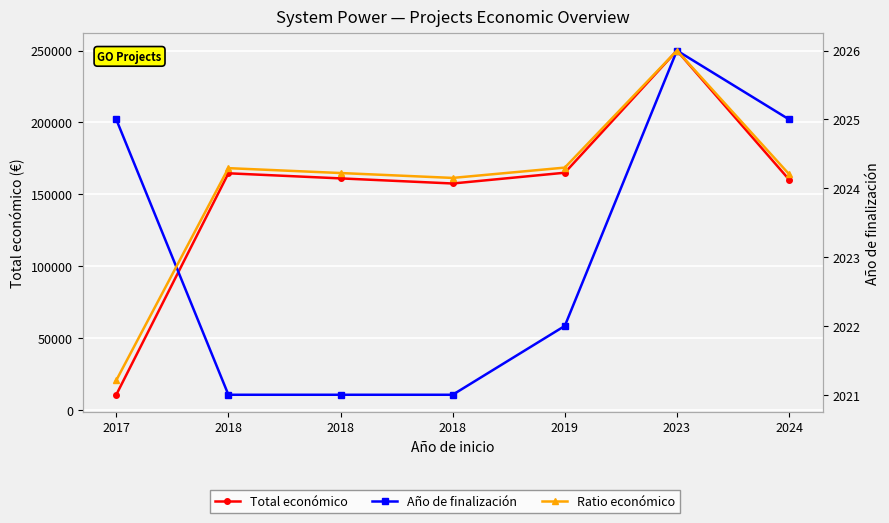

At how many categories does at least one series exceed 175332?

1